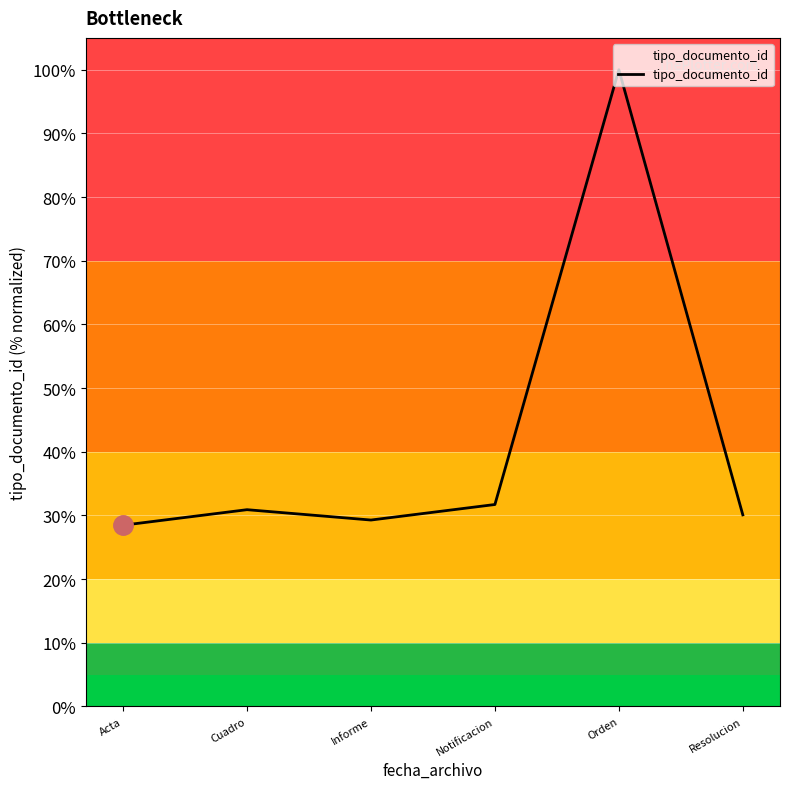

Reading left to right, list all the values displayed in this chart.

Acta=28.5	Cuadro=30.9	Informe=29.3	Notificacion=31.7	Orden=100.0	Resolucion=30.1